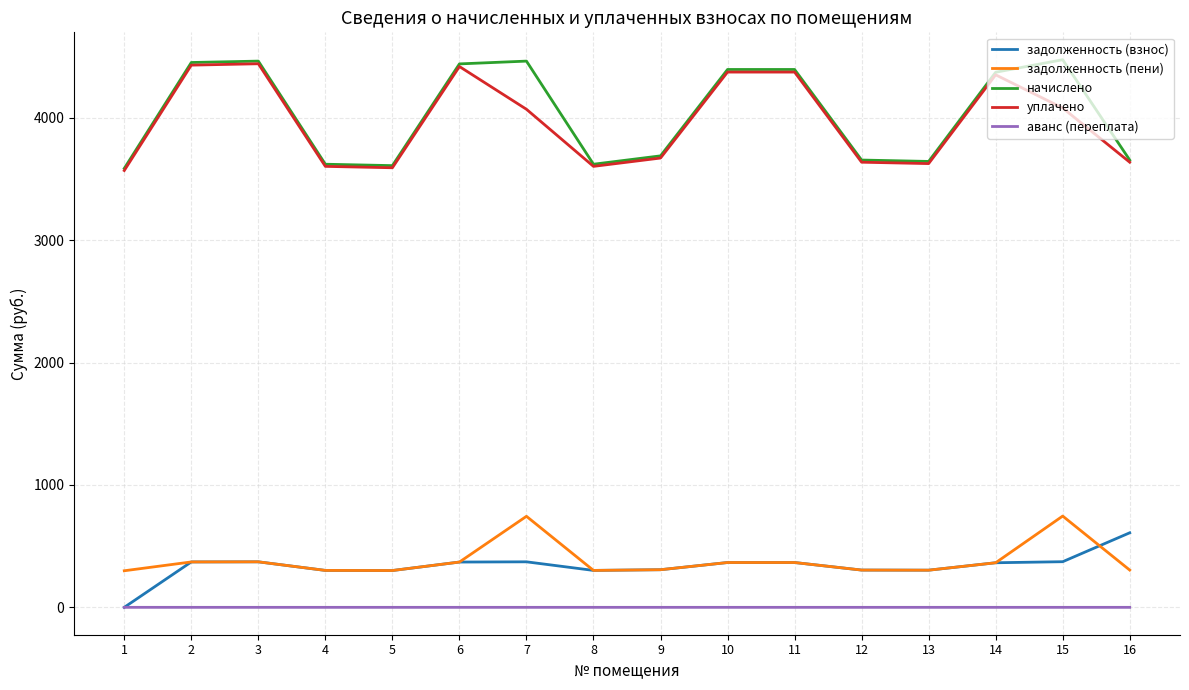

What is the difference between the maximum and second lowest values in the задолженность (взнос) series?

308.4